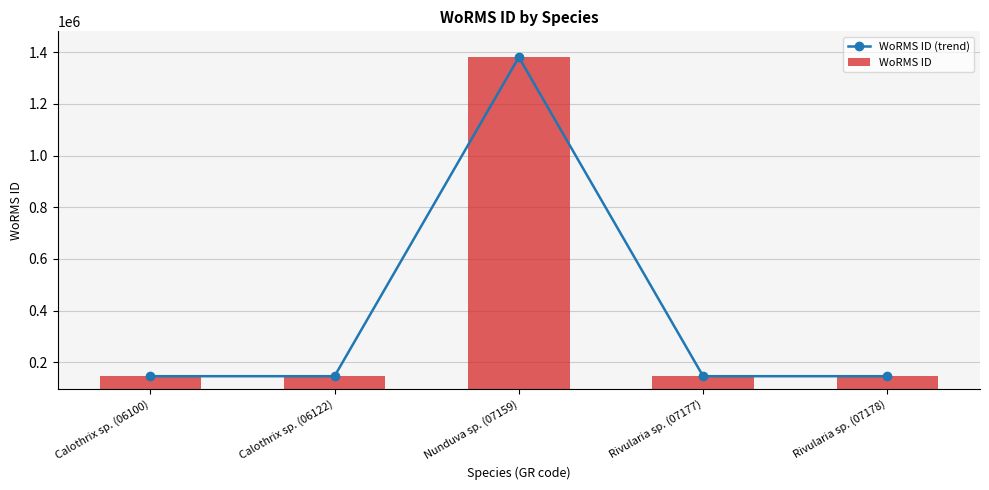

At which label does WoRMS ID (trend) first exceed 146624?

Nunduva sp. (07159)